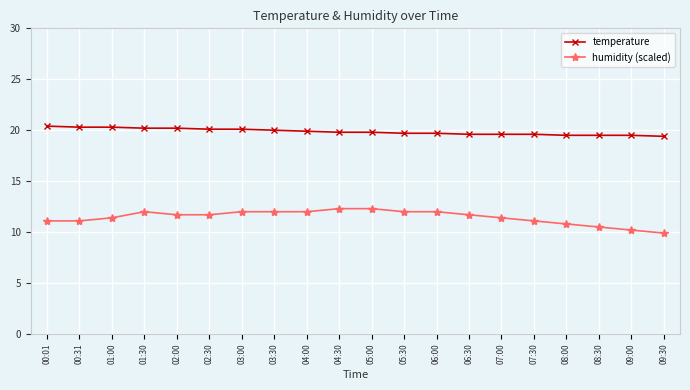

What is the spread (max minus min) of values at 00:01?

9.3